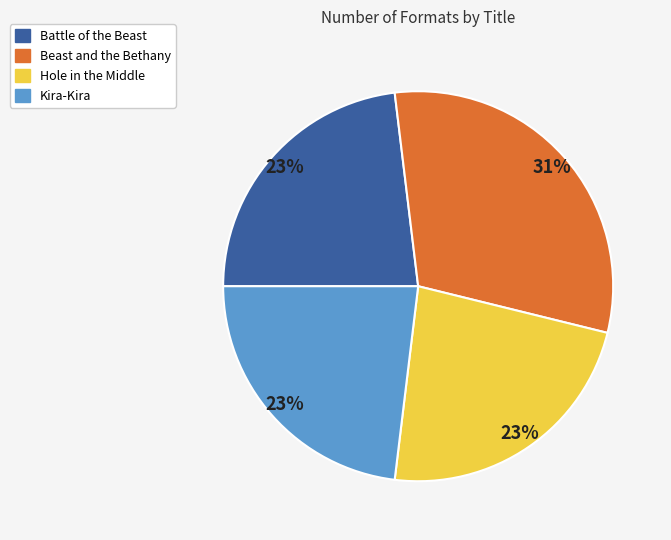

What percentage is the Beast and the Bethany slice, to the nearest percent?

31%